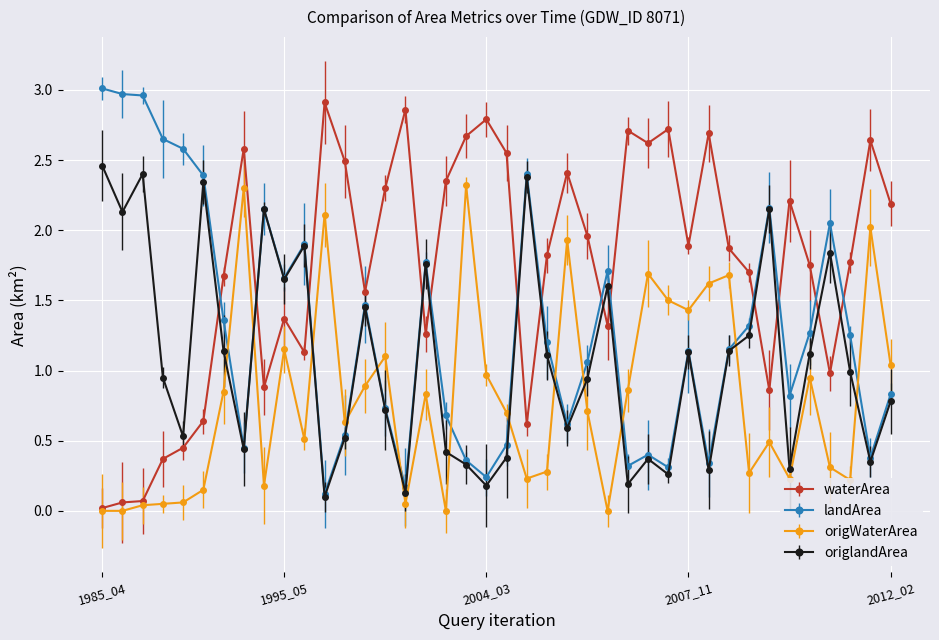

After their last crossing, which series has the higher values: origlandArea or waterArea?

waterArea